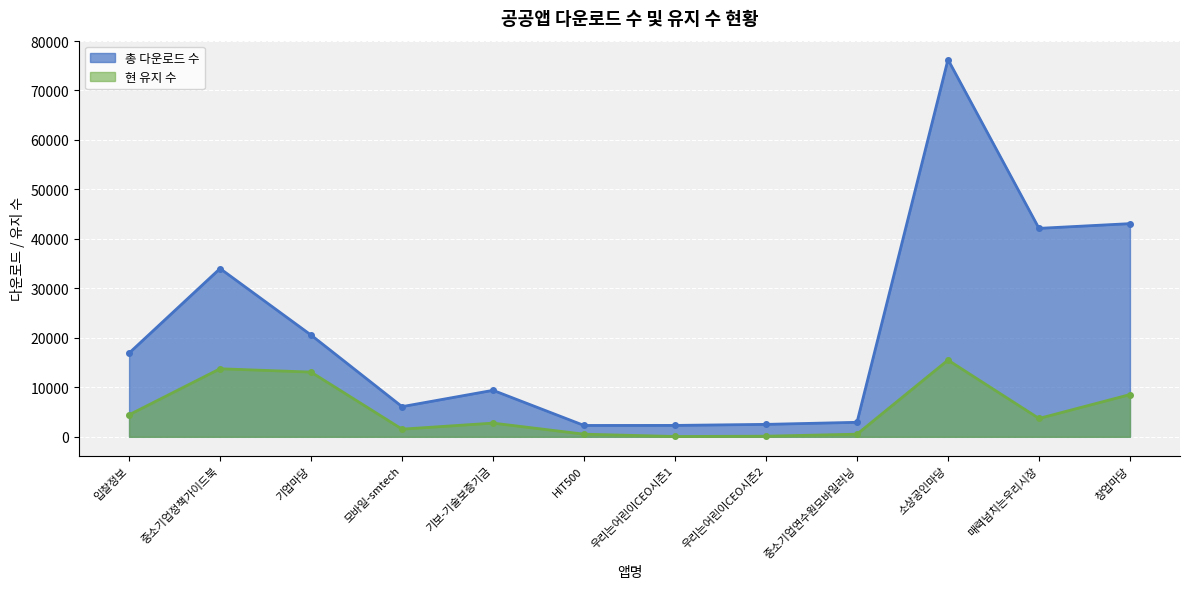

Which has a higher value, 중소기업연수원모바일러닝 or 우리는어린이CEO시즌1?

중소기업연수원모바일러닝